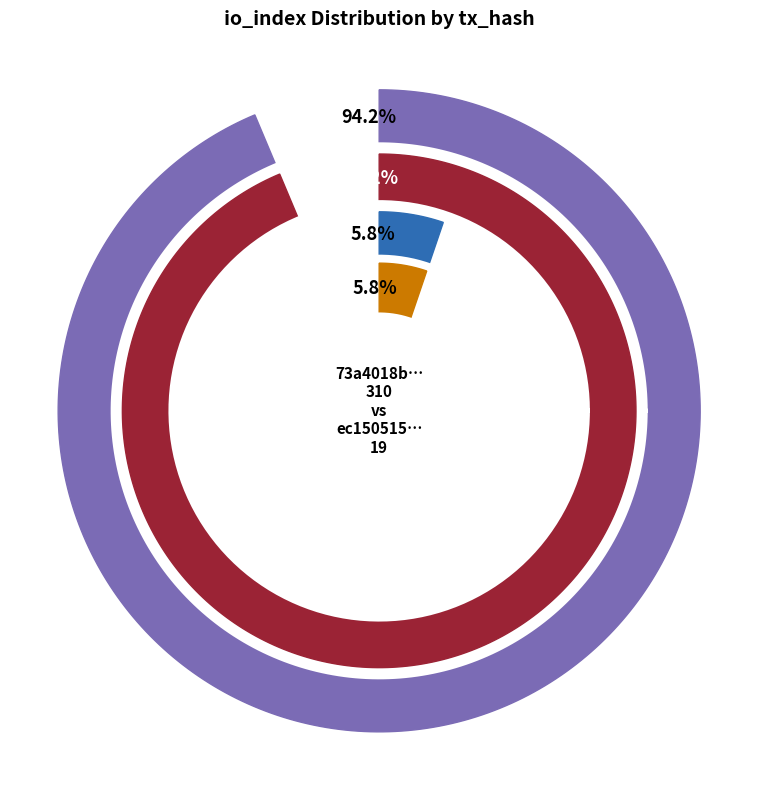

Is there a majority slice in this chart?

Yes